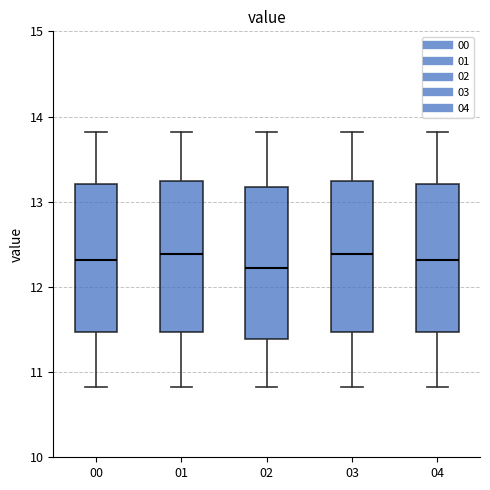

Reading left to right, transcribe this box plot: for each box, give where its median line is, the range the box spans, and where its two whiskers end, as read against the y-axis. The values are not printed on the chart, so give them approximately, as read against the axis.

00: median 12.3, box 11.5 to 13.2, whiskers 10.8 to 13.8
01: median 12.4, box 11.5 to 13.2, whiskers 10.8 to 13.8
02: median 12.2, box 11.4 to 13.2, whiskers 10.8 to 13.8
03: median 12.4, box 11.5 to 13.2, whiskers 10.8 to 13.8
04: median 12.3, box 11.5 to 13.2, whiskers 10.8 to 13.8